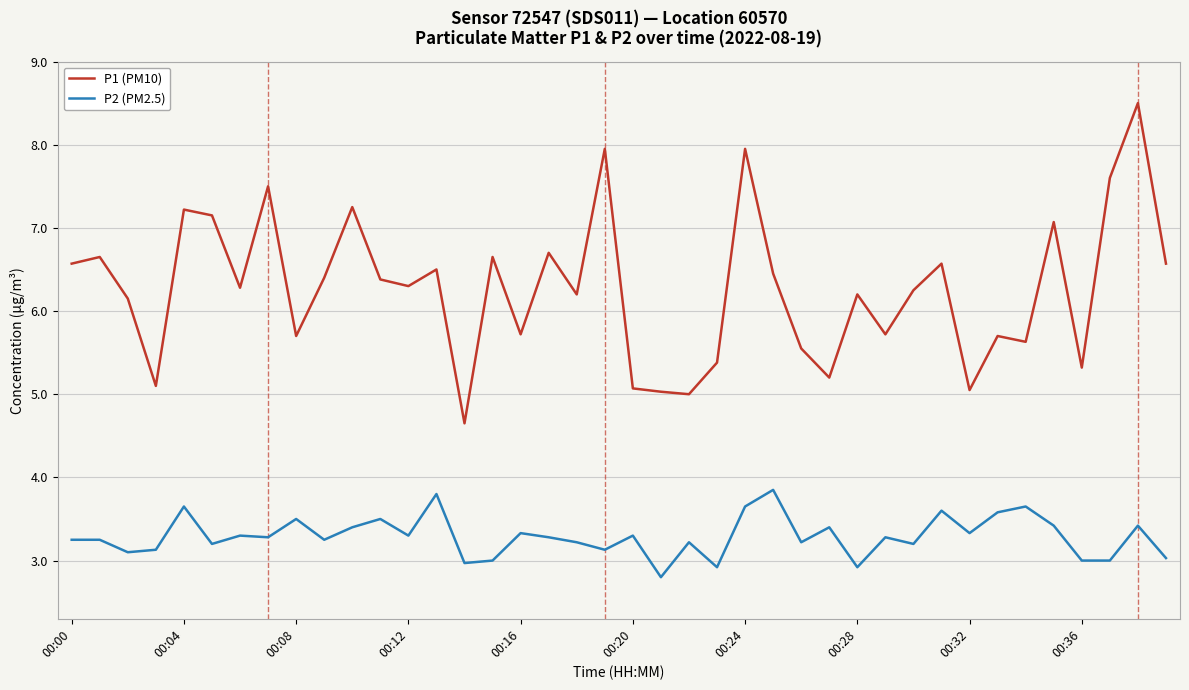

True or false: P1 (PM10) and P2 (PM2.5) cross at least once.

False